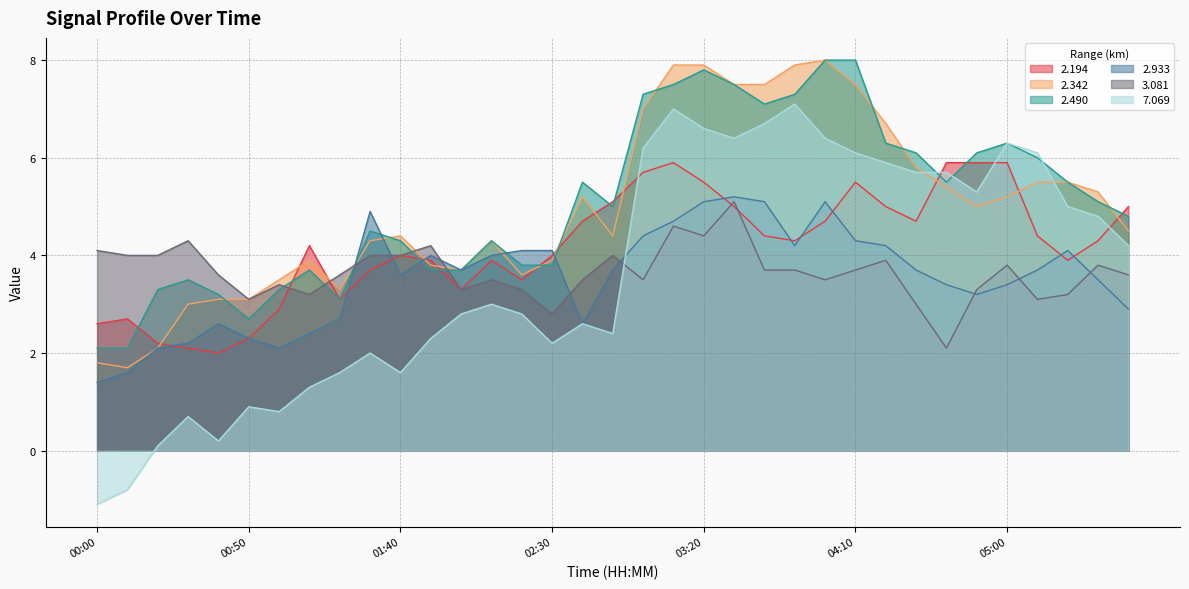

What is the sum of all 2.933 values?

124.3